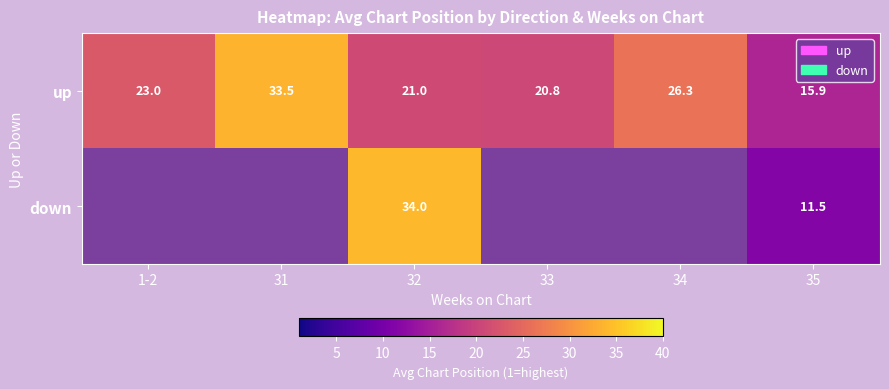

List the labels in order of up value, smallest first.

35, 33, 32, 1-2, 34, 31